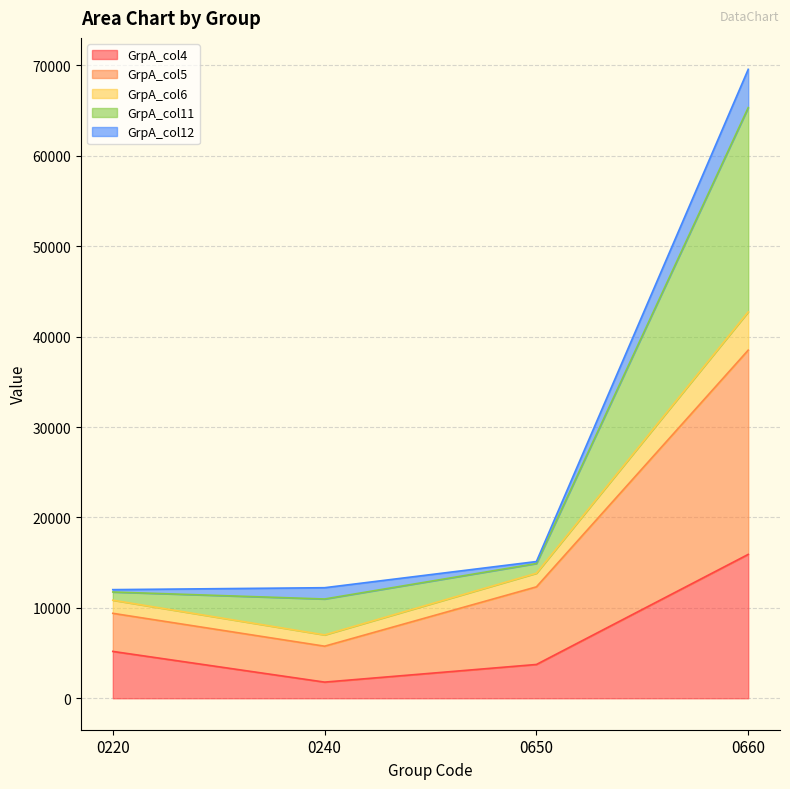

What are all the series names shown in the legend?

GrpA_col4, GrpA_col5, GrpA_col6, GrpA_col11, GrpA_col12